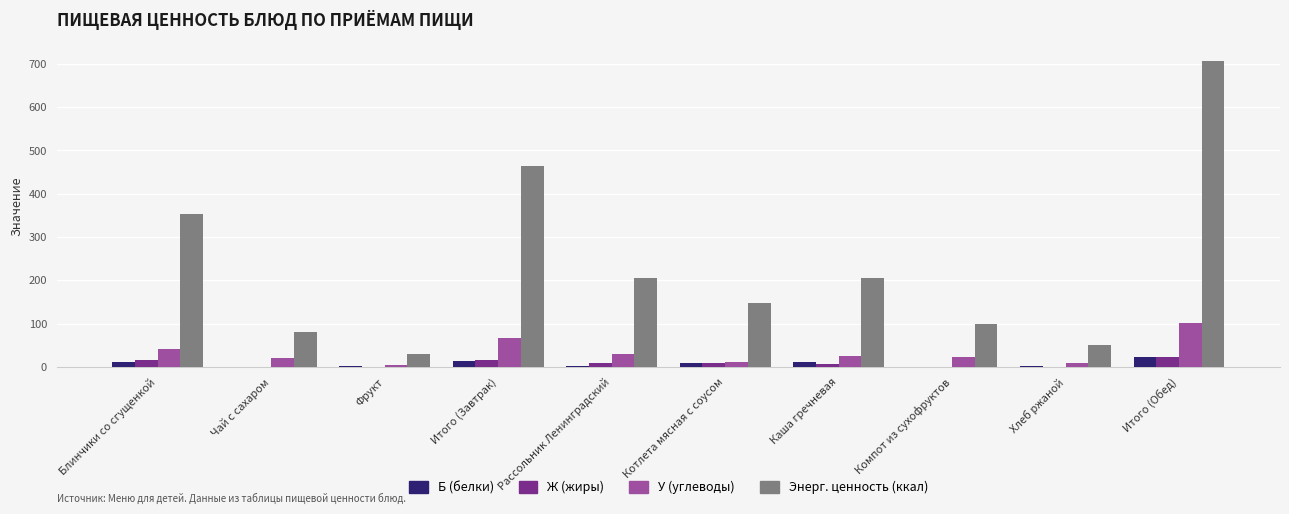

What is the sum of all Энерг. ценность (ккал) values?

2342.4